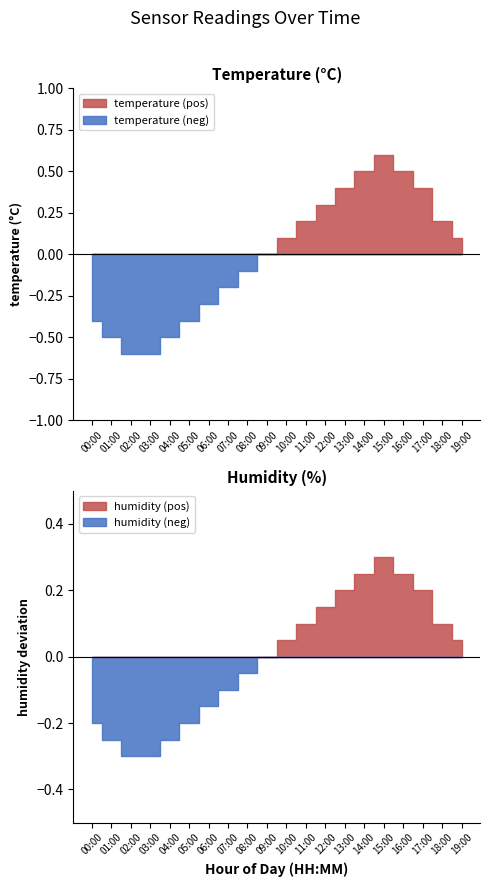

True or false: temperature and humidity cross at least once.

False